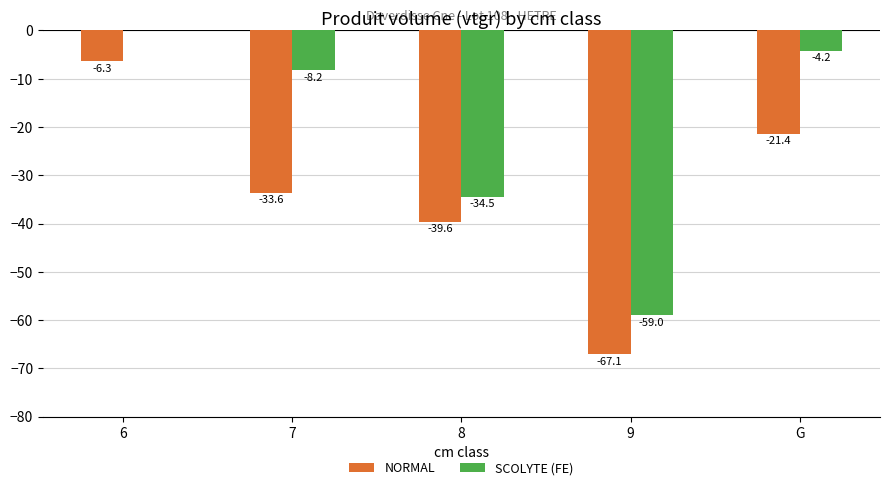

At which label does SCOLYTE (FE) reach its peak?

6